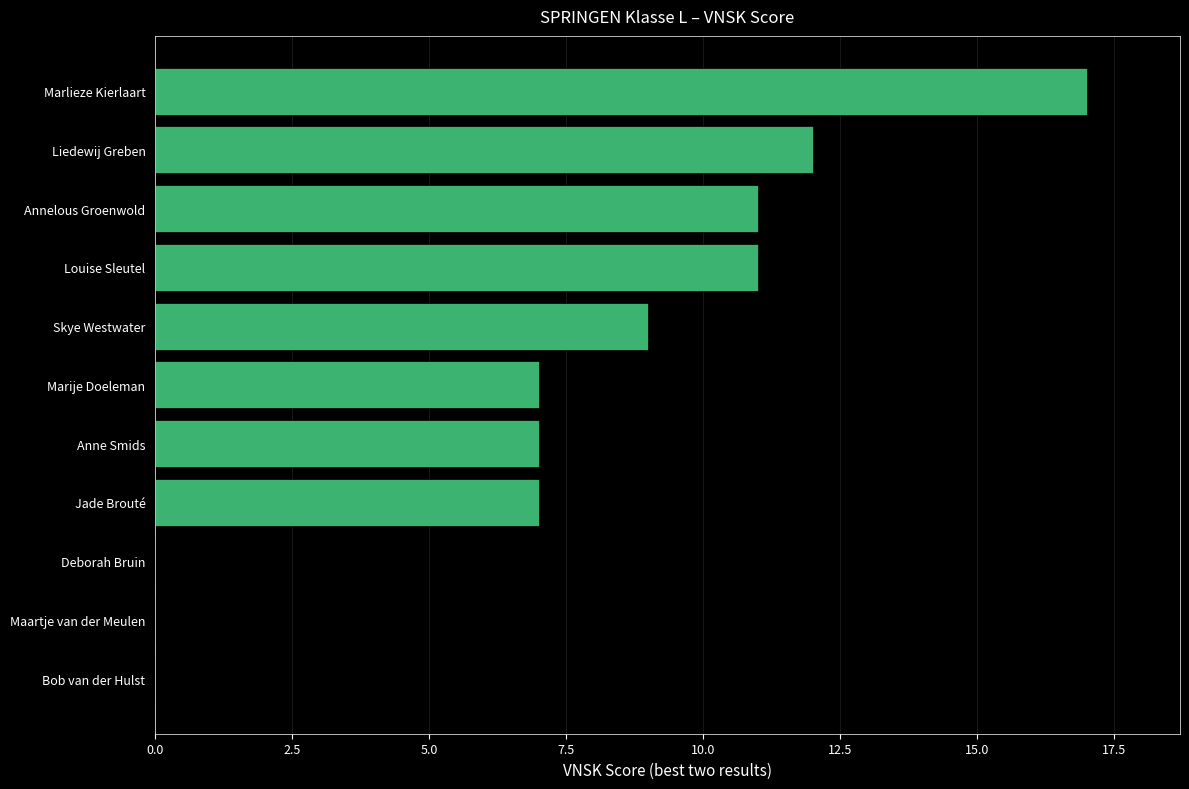

What is the sum of all values?

81